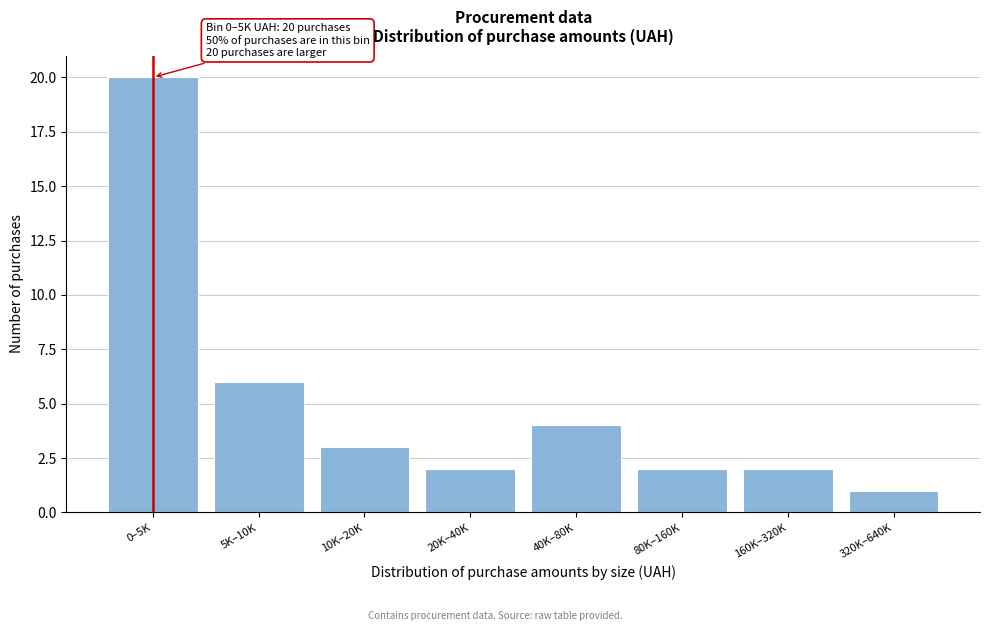

Reading right to left, what are all the values shown in this chart?

1	2	2	4	2	3	6	20